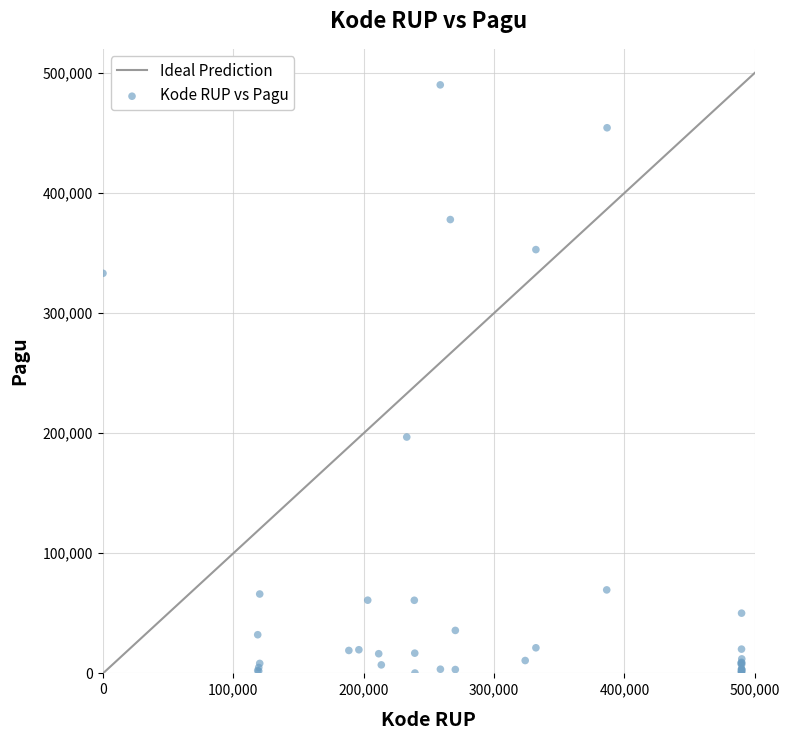

What Y value in the scatter plot is closest to 245157?

196779.4